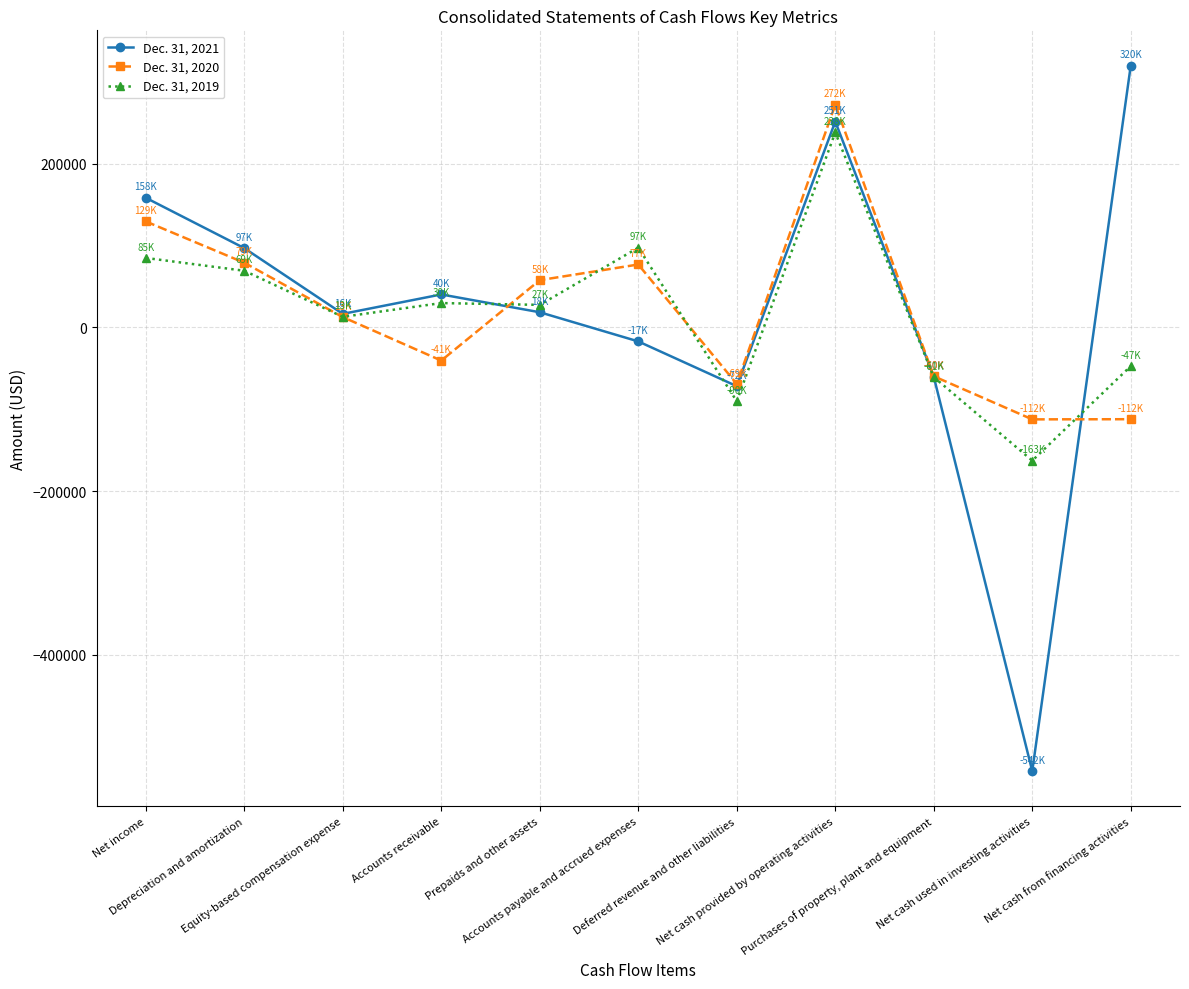

Is it true that Dec. 31, 2020 equals -98141 at Deferred revenue and other liabilities?

False